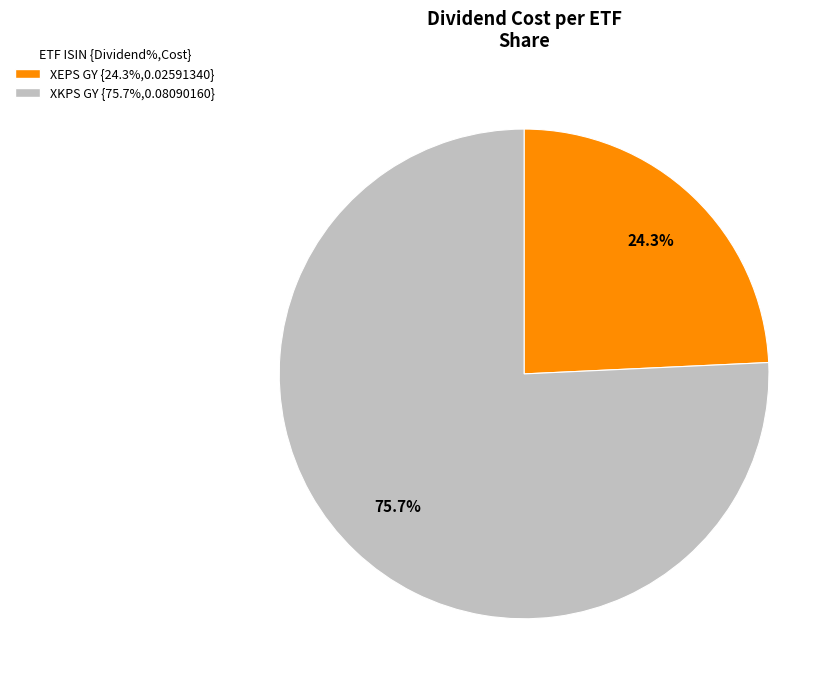

Count the number of slices in the pie.

2